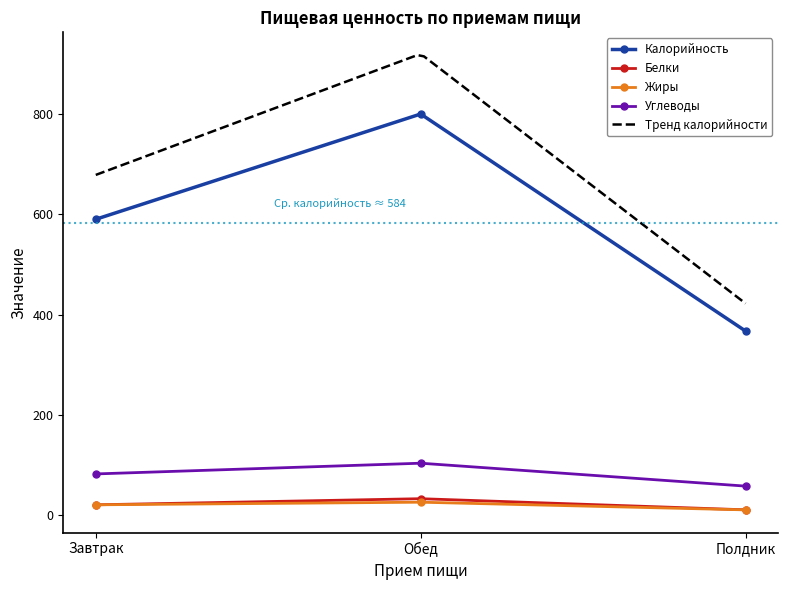

At which label does Углеводы reach its peak?

Обед